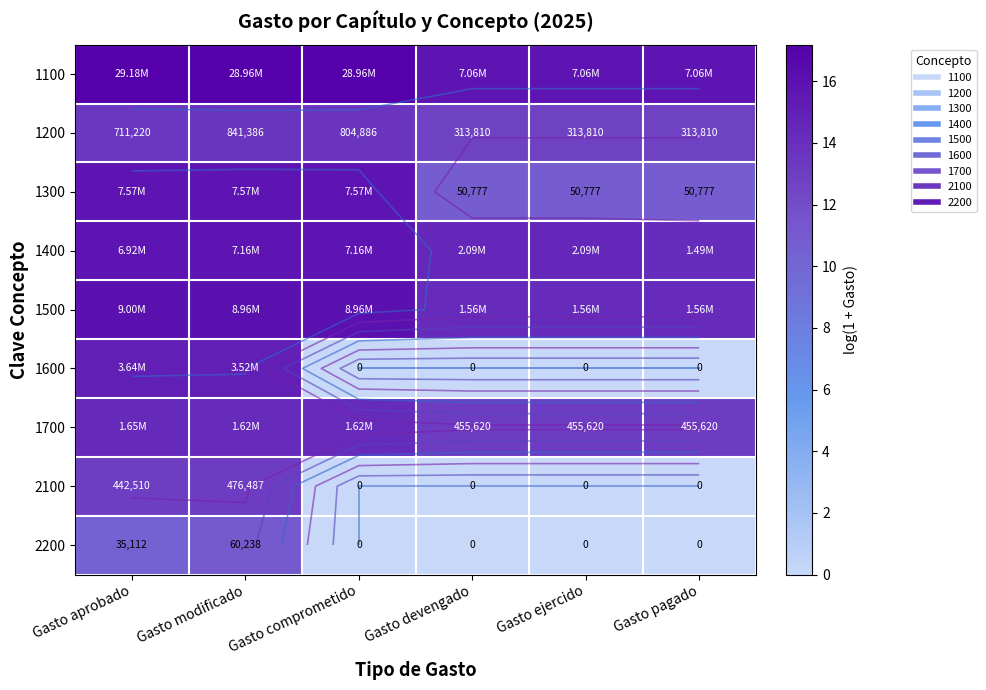

How many distinct data groups are displayed?

9